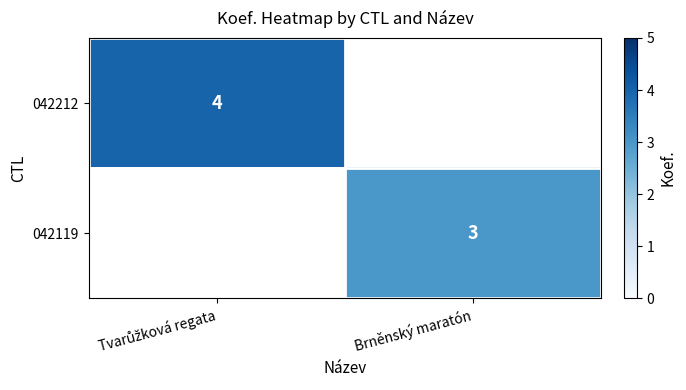

Count the number of categories in the chart.

2